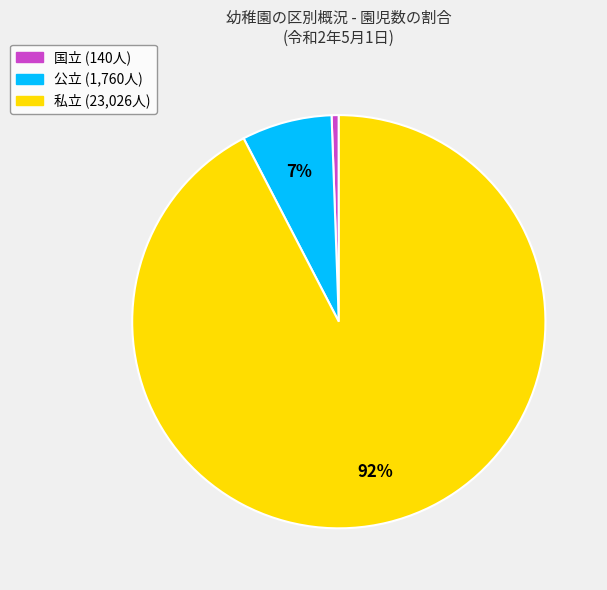

To the nearest percent, what is the average slice percentage?

33%